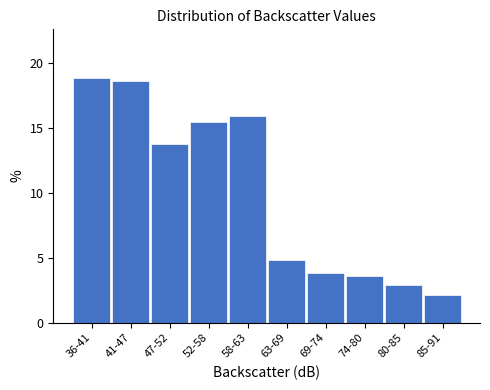

Reading left to right, list all the values displayed in this chart.

18.8	18.6	13.8	15.5	15.9	4.8	3.9	3.6	2.9	2.2